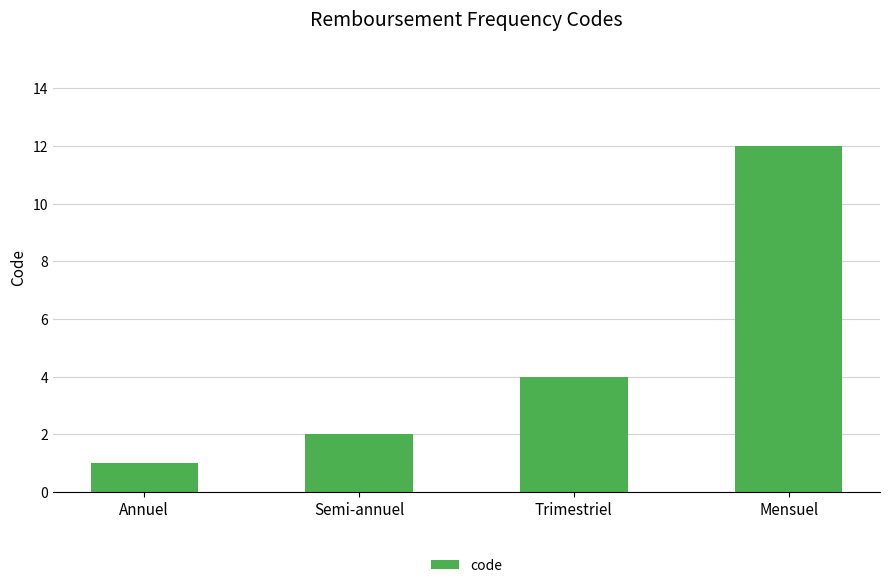

What is the difference between the second highest and minimum values?

3